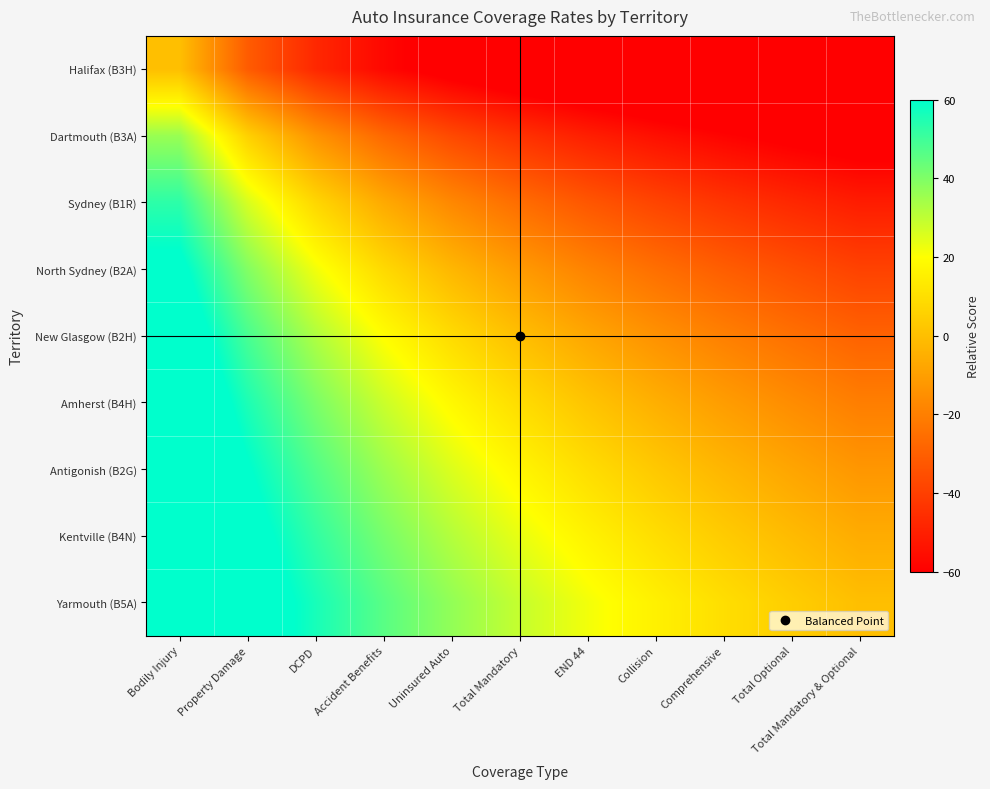

What is the total value across all series at Property Damage?

337.7